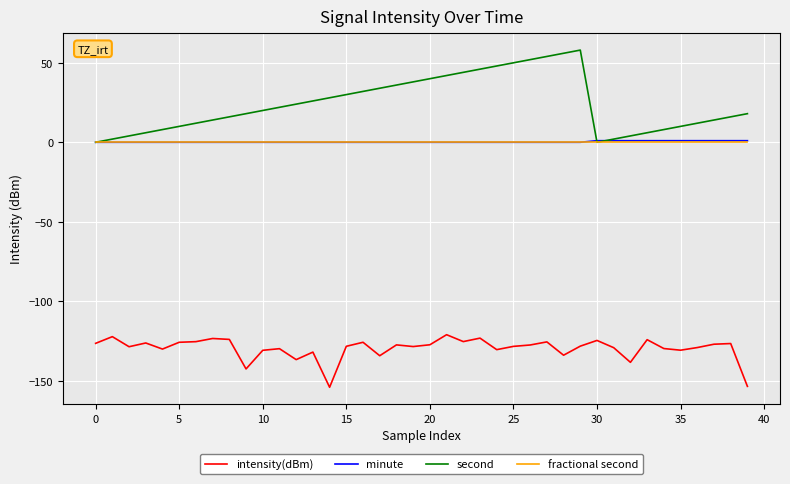

Which series has the largest range (max minus min)?

second